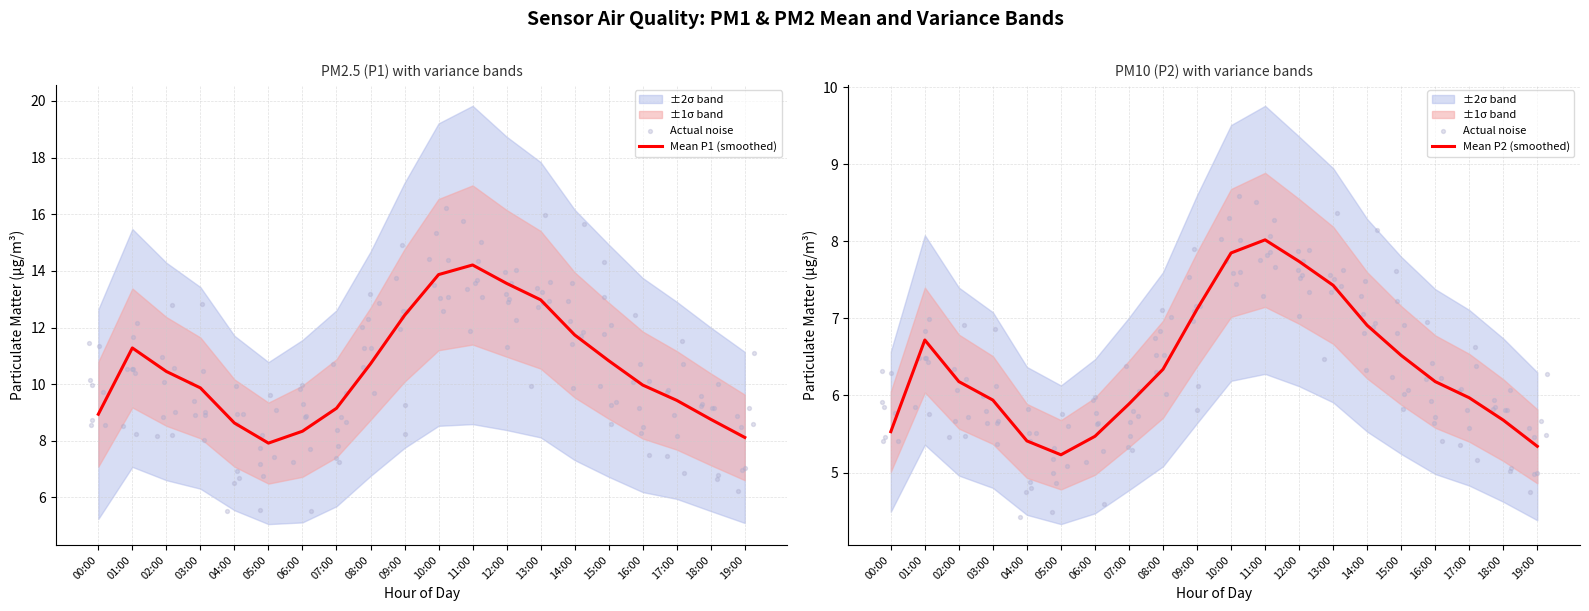

Which series has the largest total across all categories?

Mean P1 (smoothed)